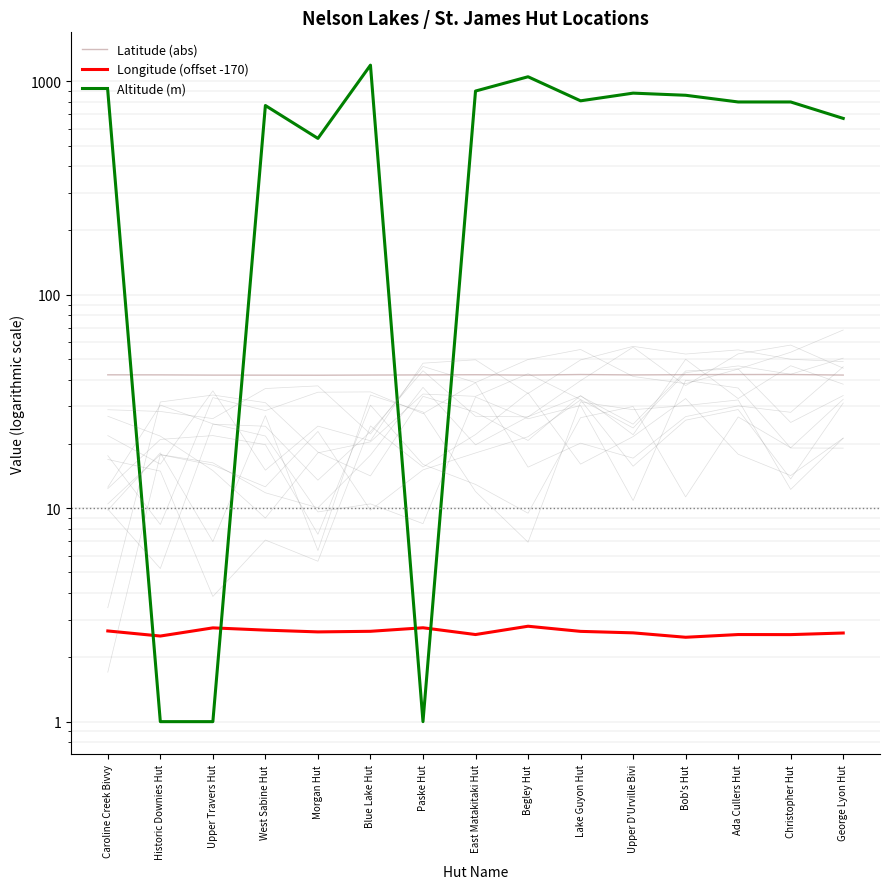

True or false: Latitude (abs) and Longitude (offset -170) intersect in this chart.

False